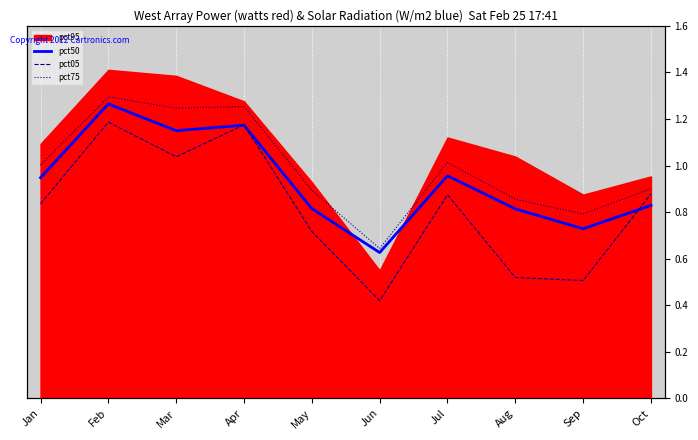

How many categories are shown in the chart?

10